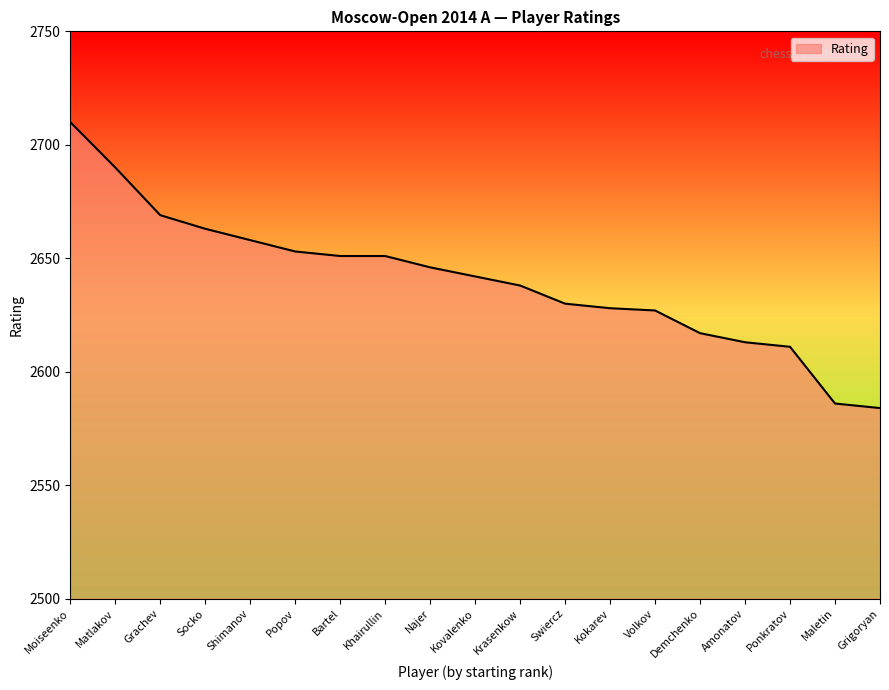

Reading right to left, transcribe all the data shown in this chart.

Grigoryan=2584	Maletin=2586	Ponkratov=2611	Amonatov=2613	Demchenko=2617	Volkov=2627	Kokarev=2628	Swiercz=2630	Krasenkow=2638	Kovalenko=2642	Najer=2646	Khairullin=2651	Bartel=2651	Popov=2653	Shimanov=2658	Socko=2663	Grachev=2669	Matlakov=2690	Moiseenko=2710